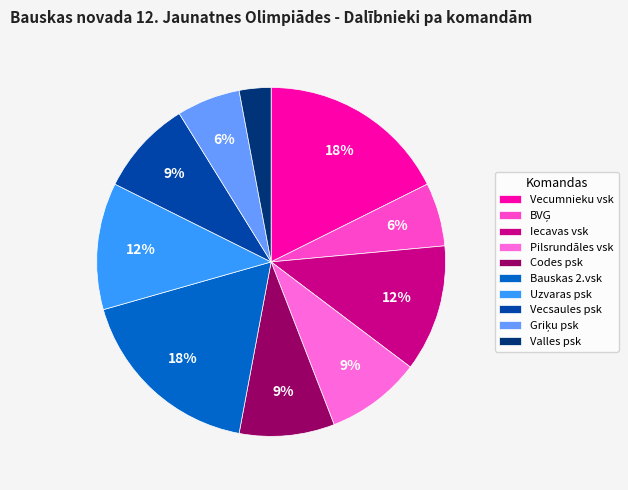

What is the ratio of the value at BVĢ to the value at Iecavas vsk?

0.5